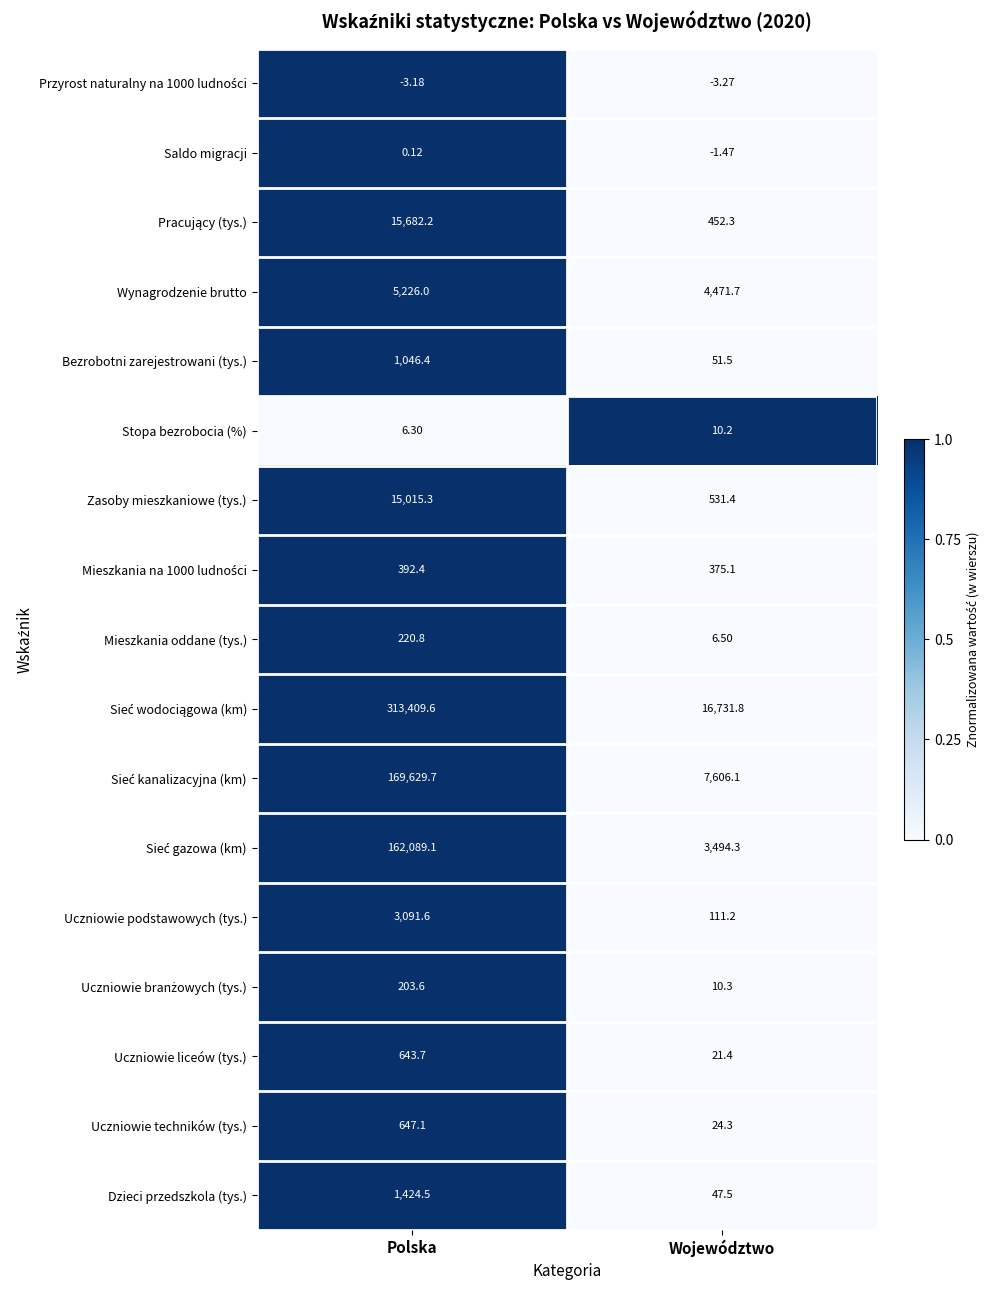

Where is Bezrobotni zarejestrowani (tys.) nearest to the value 548?

Województwo